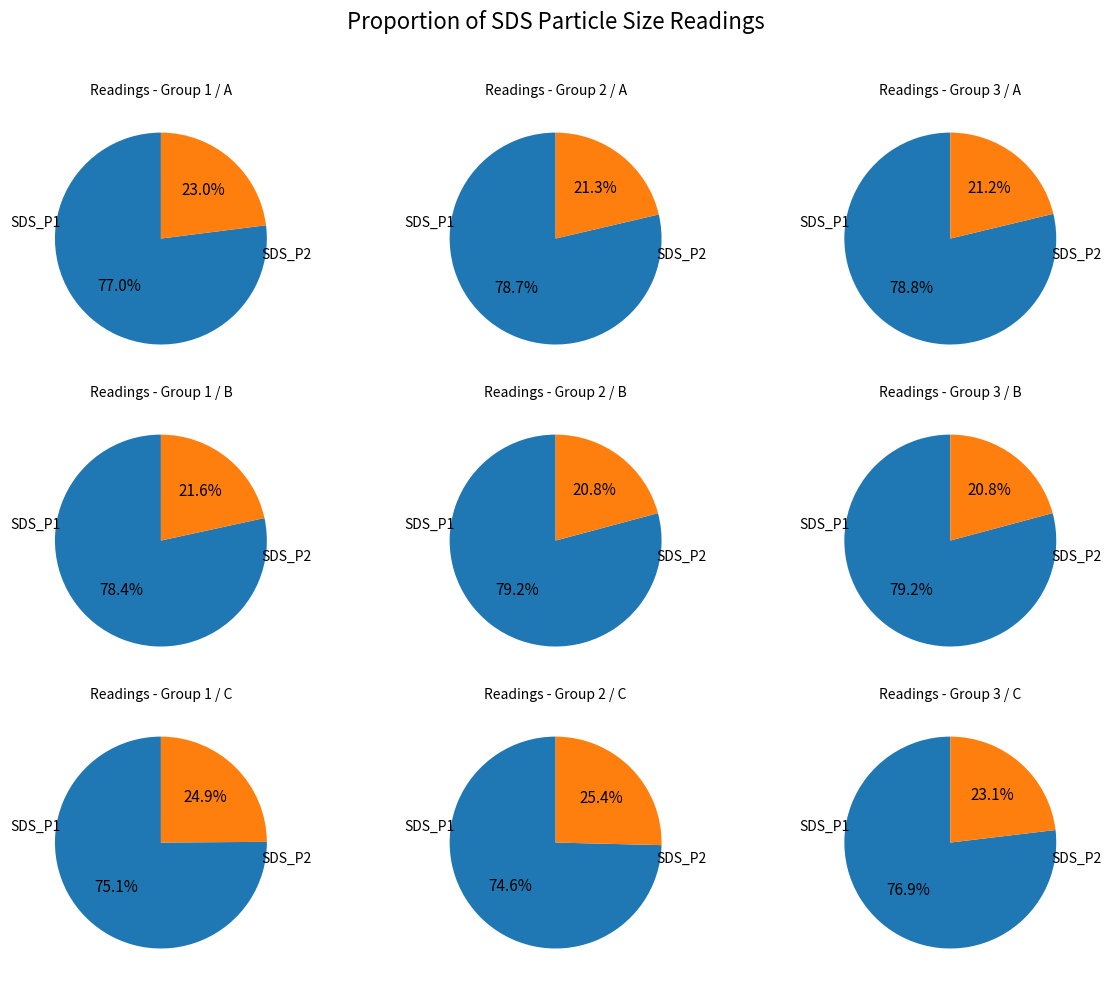

Rank the series at 27 from highest to lowest value.

SDS_P1, SDS_P2